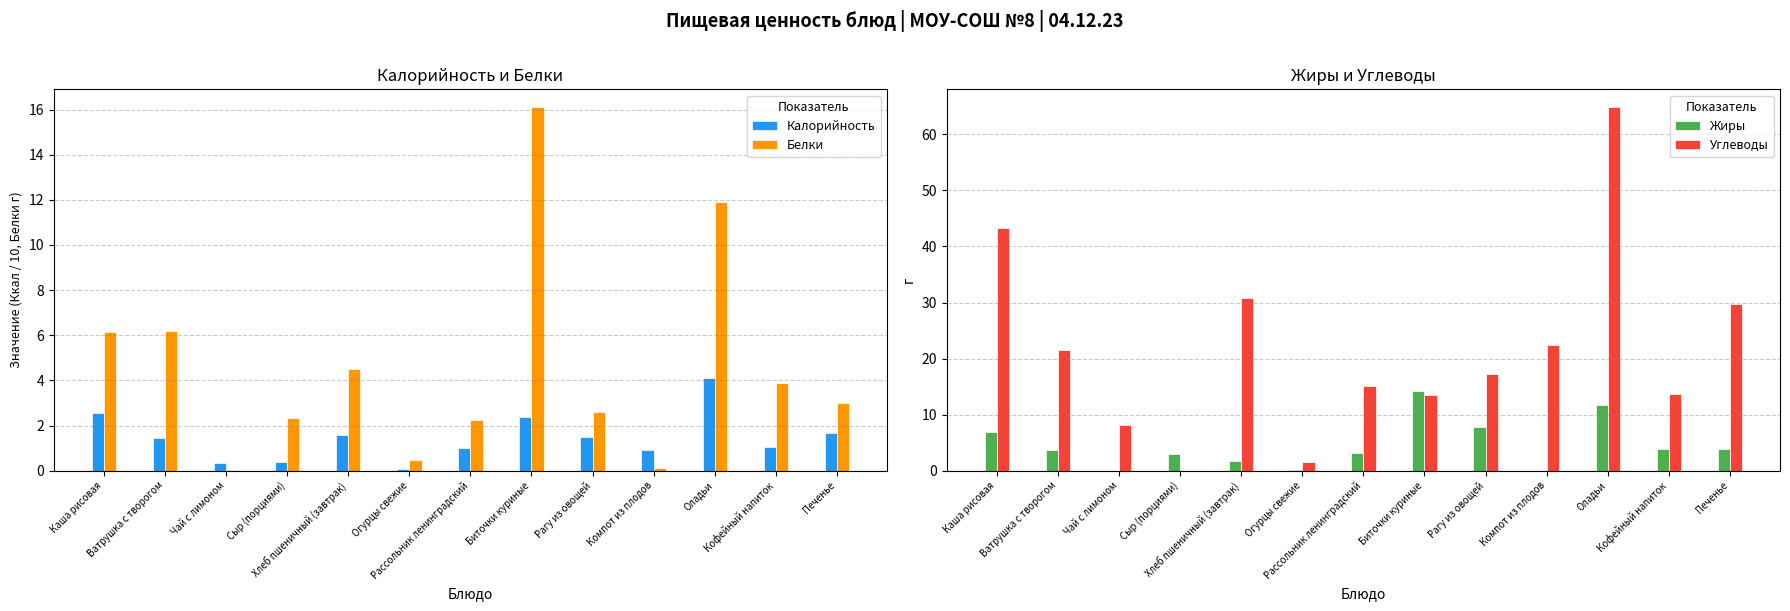

What is the label of the 10th bar from the left?

Компот из плодов